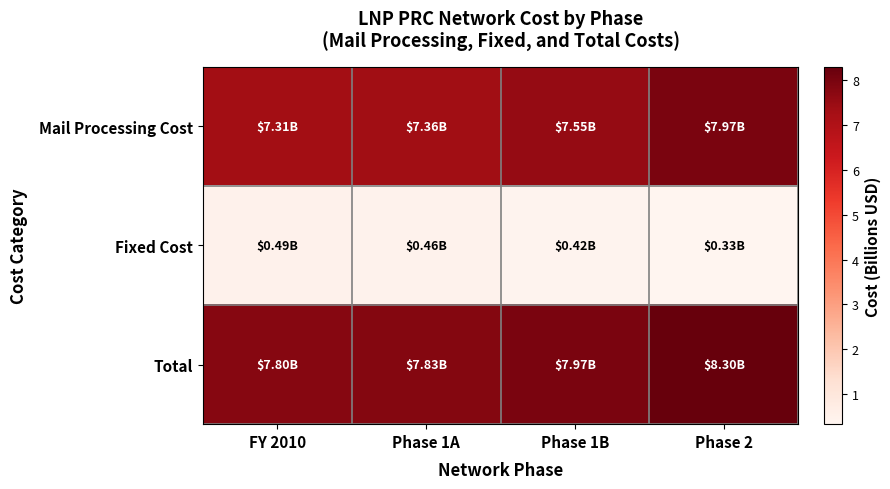

Rank the series at Phase 1A from highest to lowest value.

Total, Mail Processing Cost, Fixed Cost